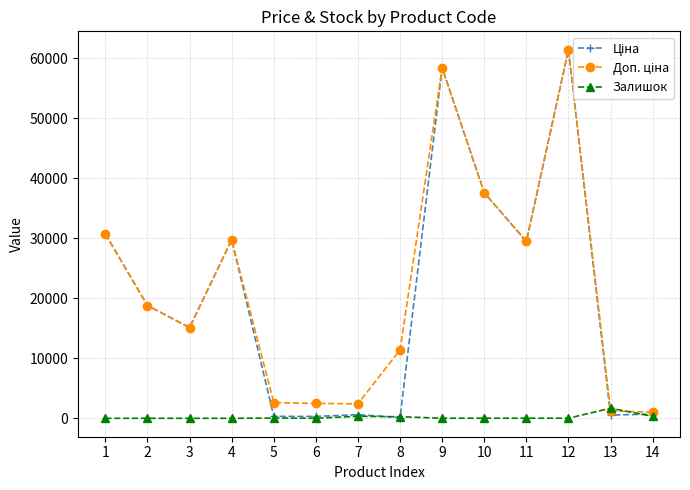

What is the sum of the Залишок values at 5 and 3?

35.0